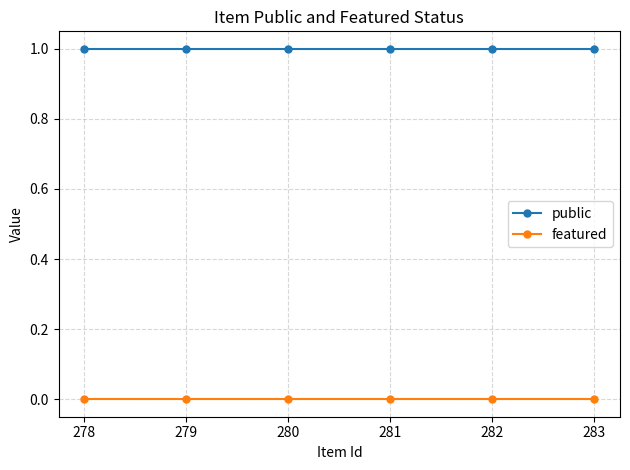

The public series shows 1 at 281. True or false?

True